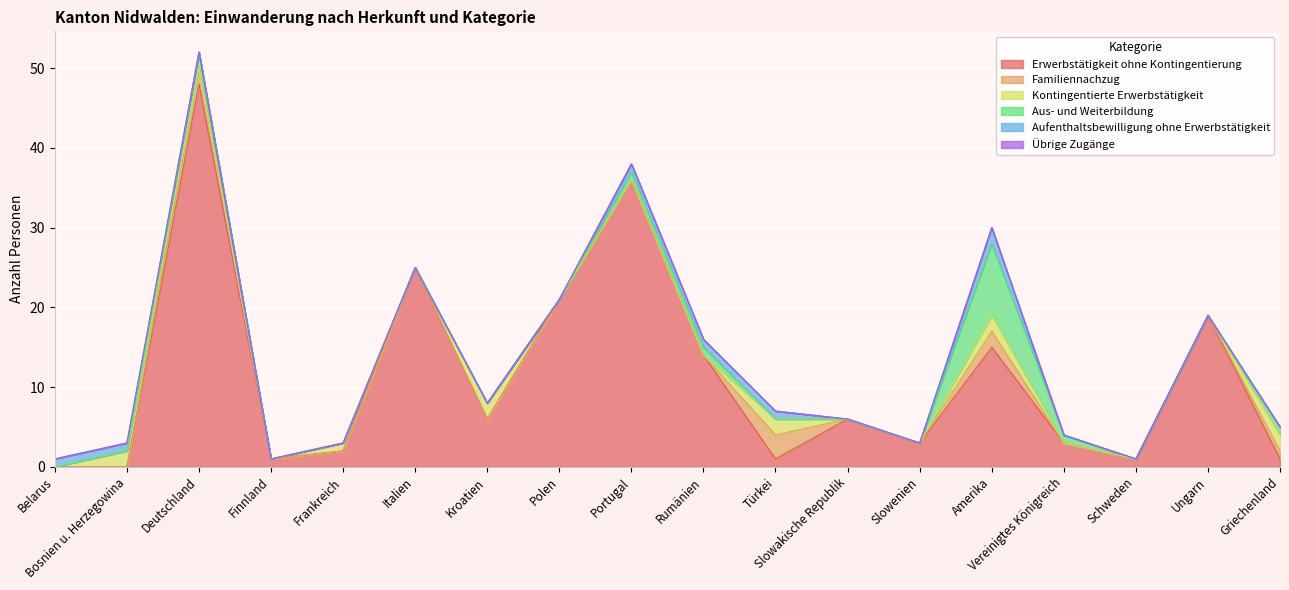

Reading left to right, what are all the values shown in this chart?

Erwerbstätigkeit ohne Kontingentierung: Belarus=0	Bosnien u. Herzegowina=0	Deutschland=48	Finnland=1	Frankreich=2	Italien=25	Kroatien=6	Polen=21	Portugal=36	Rumänien=14	Türkei=1	Slowakische Republik=6	Slowenien=3	Amerika=15	Vereinigtes Königreich=3	Schweden=1	Ungarn=19	Griechenland=1
Familiennachzug: Belarus=0	Bosnien u. Herzegowina=0	Deutschland=2	Finnland=0	Frankreich=0	Italien=0	Kroatien=0	Polen=0	Portugal=0	Rumänien=0	Türkei=3	Slowakische Republik=0	Slowenien=0	Amerika=2	Vereinigtes Königreich=0	Schweden=0	Ungarn=0	Griechenland=1
Kontingentierte Erwerbstätigkeit: Belarus=0	Bosnien u. Herzegowina=2	Deutschland=0	Finnland=0	Frankreich=1	Italien=0	Kroatien=2	Polen=0	Portugal=0	Rumänien=0	Türkei=2	Slowakische Republik=0	Slowenien=0	Amerika=2	Vereinigtes Königreich=0	Schweden=0	Ungarn=0	Griechenland=2
Aus- und Weiterbildung: Belarus=0	Bosnien u. Herzegowina=0	Deutschland=2	Finnland=0	Frankreich=0	Italien=0	Kroatien=0	Polen=0	Portugal=1	Rumänien=1	Türkei=0	Slowakische Republik=0	Slowenien=0	Amerika=9	Vereinigtes Königreich=1	Schweden=0	Ungarn=0	Griechenland=1
Aufenthaltsbewilligung ohne Erwerbstätigkeit: Belarus=1	Bosnien u. Herzegowina=1	Deutschland=0	Finnland=0	Frankreich=0	Italien=0	Kroatien=0	Polen=0	Portugal=1	Rumänien=1	Türkei=1	Slowakische Republik=0	Slowenien=0	Amerika=2	Vereinigtes Königreich=0	Schweden=0	Ungarn=0	Griechenland=0
Übrige Zugänge: Belarus=0	Bosnien u. Herzegowina=0	Deutschland=0	Finnland=0	Frankreich=0	Italien=0	Kroatien=0	Polen=0	Portugal=0	Rumänien=0	Türkei=0	Slowakische Republik=0	Slowenien=0	Amerika=0	Vereinigtes Königreich=0	Schweden=0	Ungarn=0	Griechenland=0